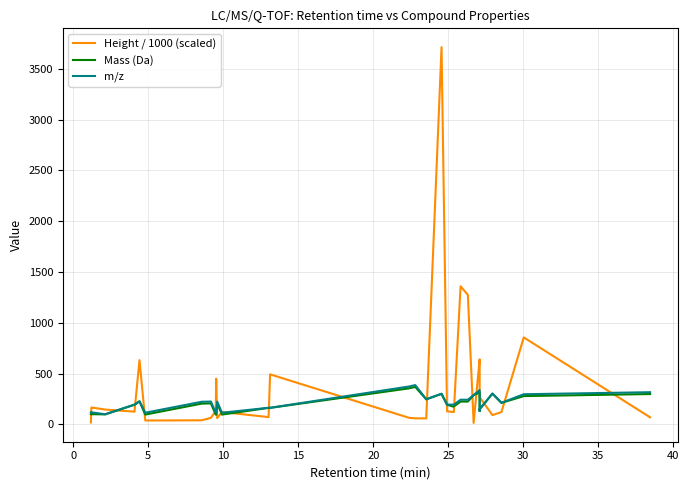

The Height / 1000 (scaled) series shows 166.1 at 0. True or false?

True